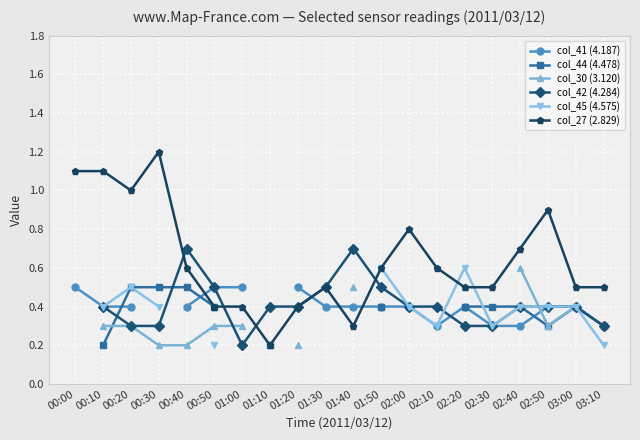

What is the maximum value shown in the chart?

1.2